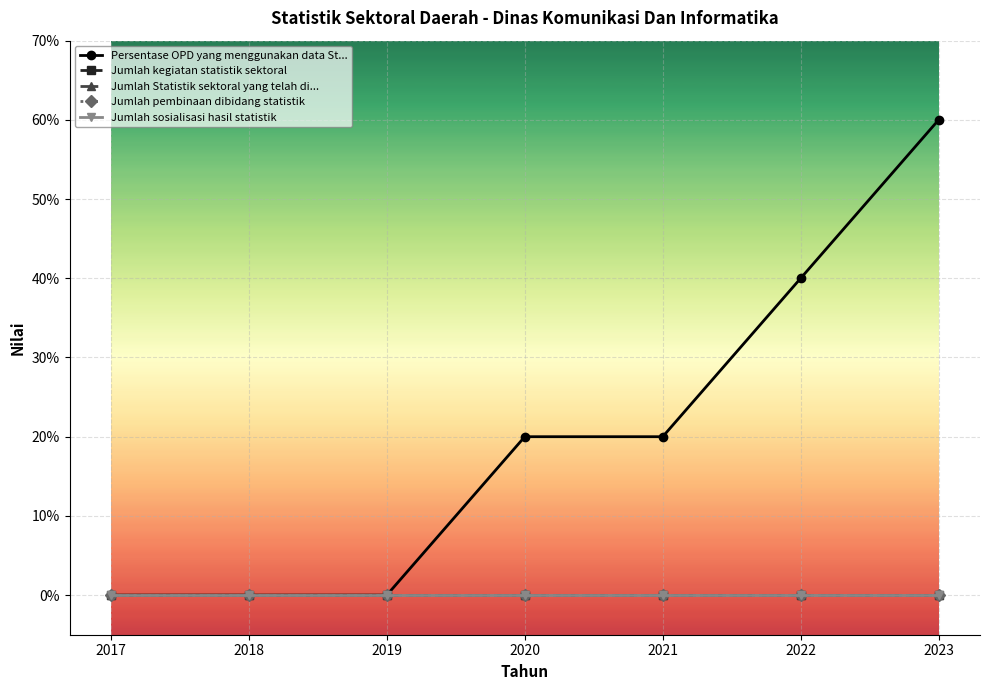

True or false: Jumlah Statistik sektoral yang telah di... has more than 0 interior local peaks.

False